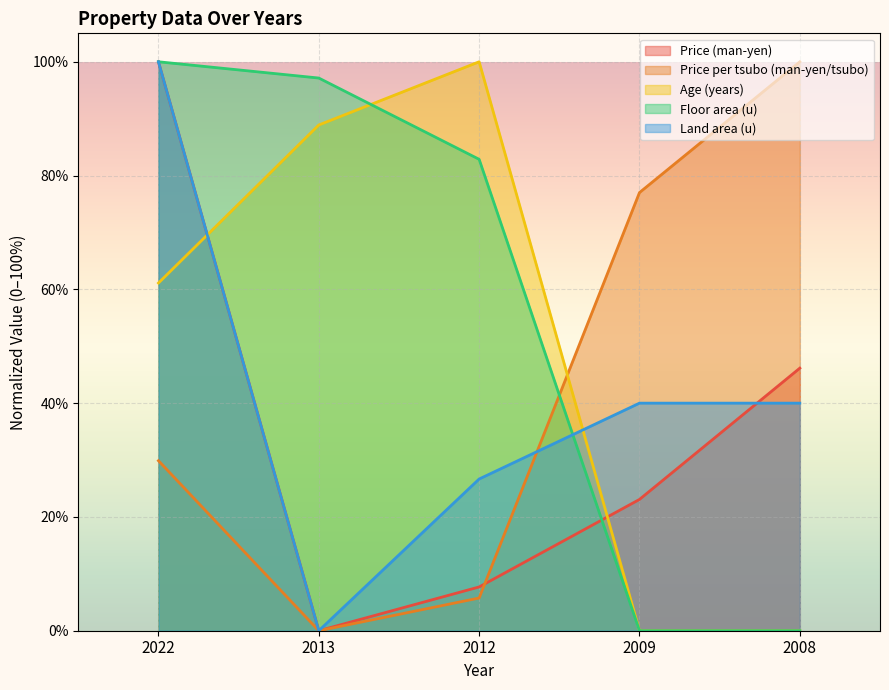

What is the sum of all Price per tsubo (man-yen/tsubo) values?

212.6